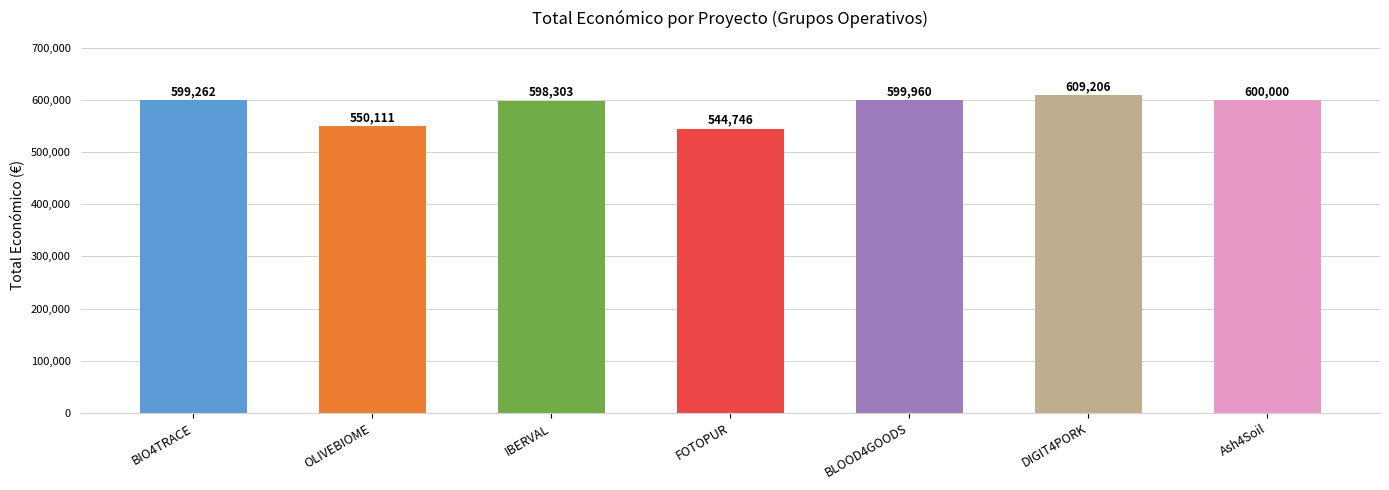

What value does the data have at Ash4Soil?

600000